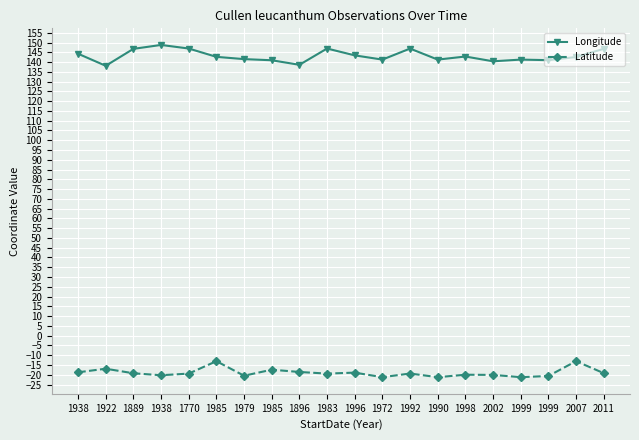

Where is Longitude nearest to the value 143?

1998